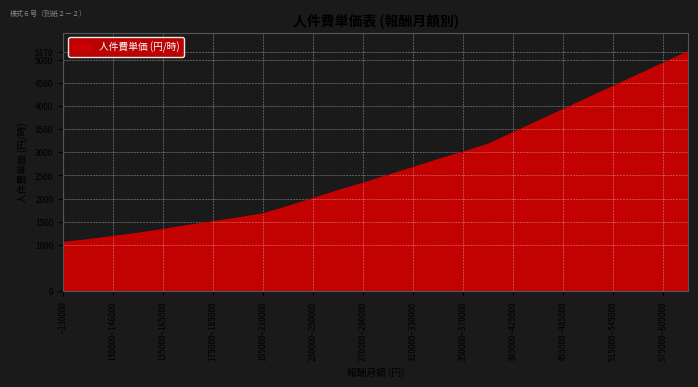

What is the greatest value displayed?

5170